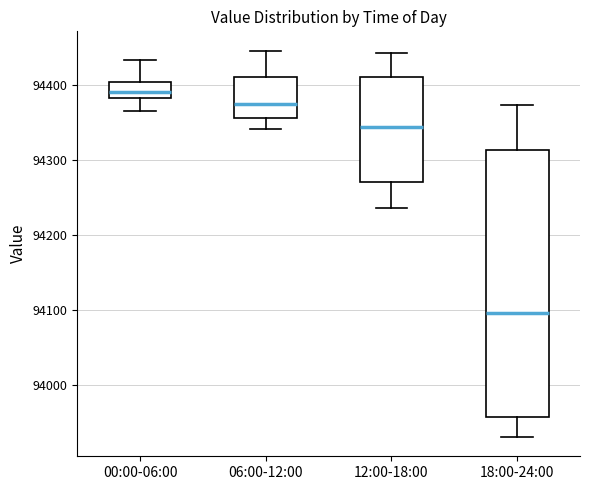

Which box has the lowest median line?

18:00-24:00